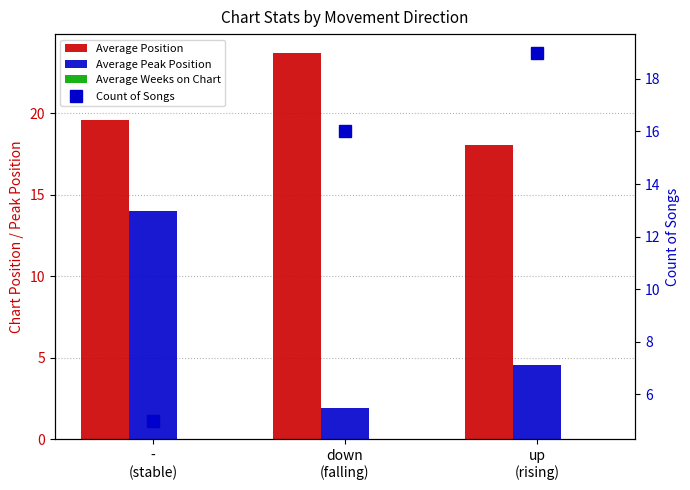

List the series in order of their overall mean, highest first.

Average Position, Count of Songs, Average Peak Position, Average Weeks on Chart